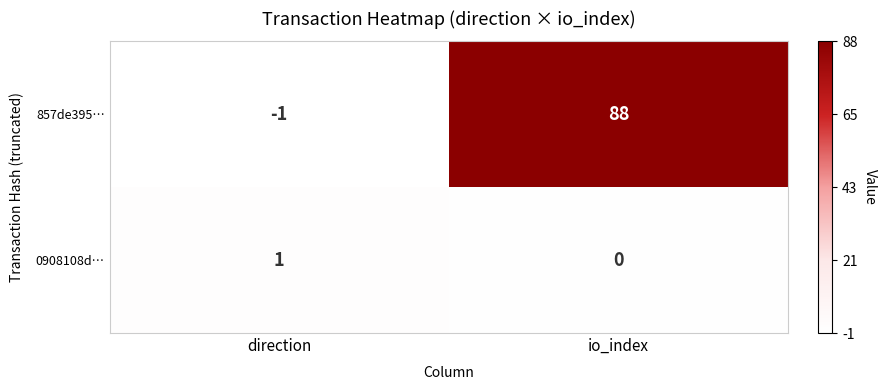

True or false: 857de395… has a value of 24 at io_index.

False